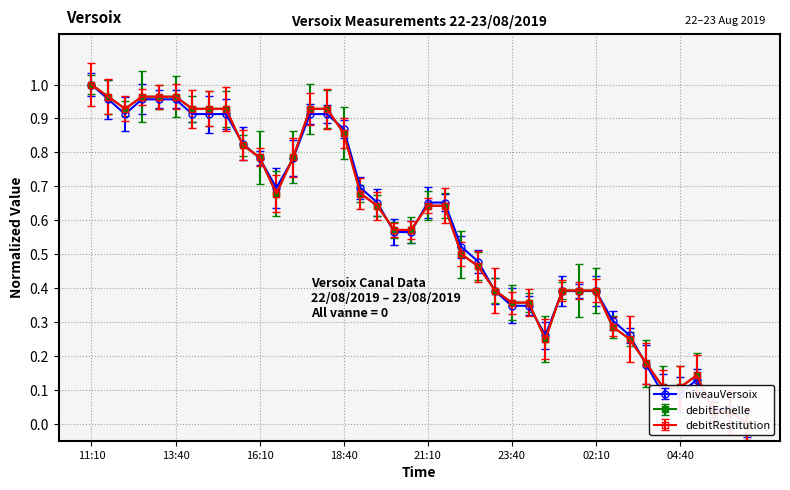

How many times do niveauVersoix and debitRestitution cross each other?

13